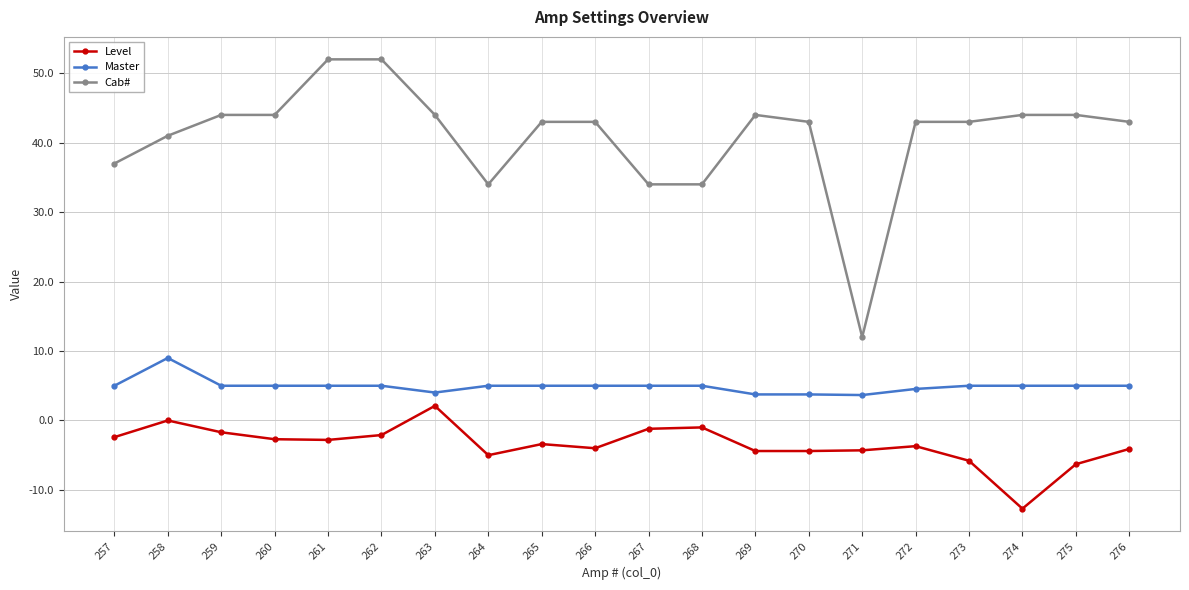

Rank the series by their maximum value, from lowest to highest.

Level, Master, Cab#